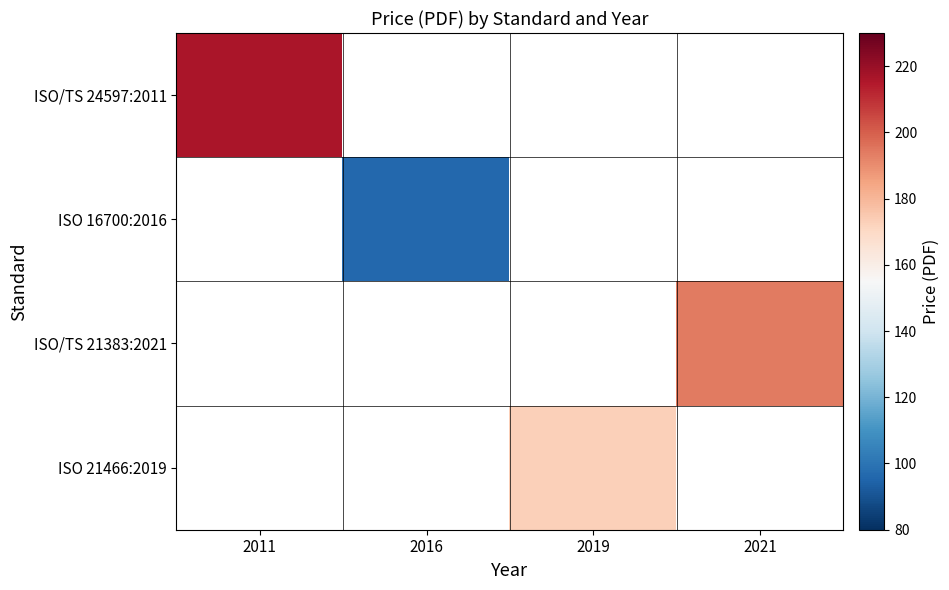

Which category has the lowest value in the ISO/TS 24597:2011 series?

2011